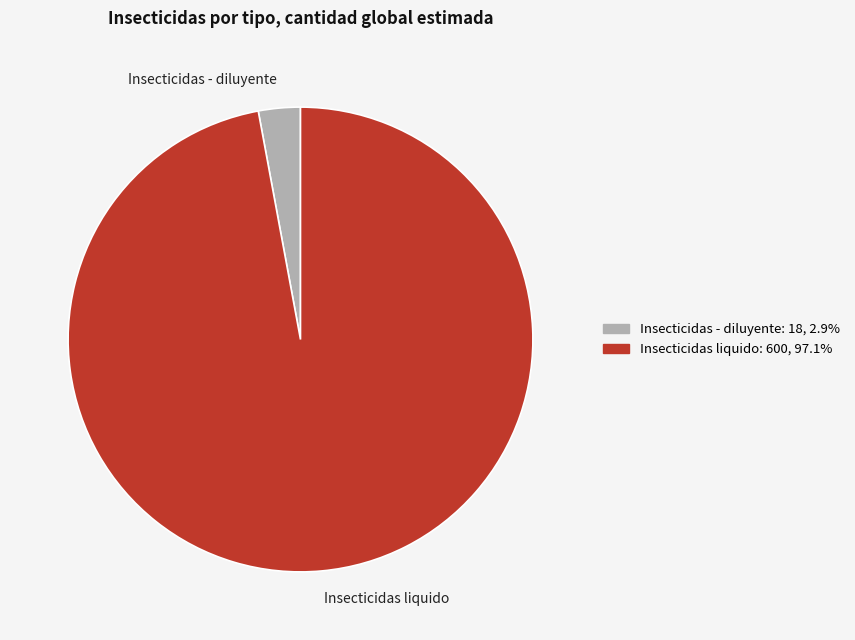

Which slice is the largest?

Insecticidas liquido